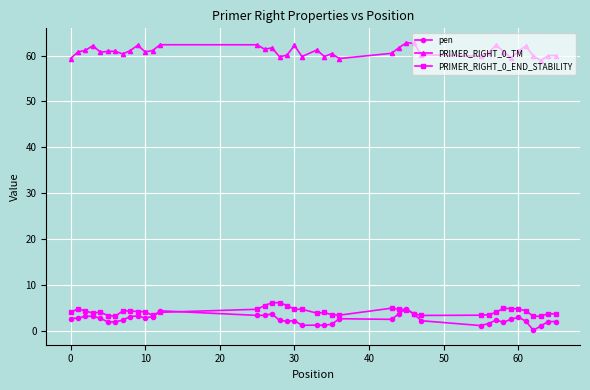

Which series has the largest total across all categories?

PRIMER_RIGHT_0_TM